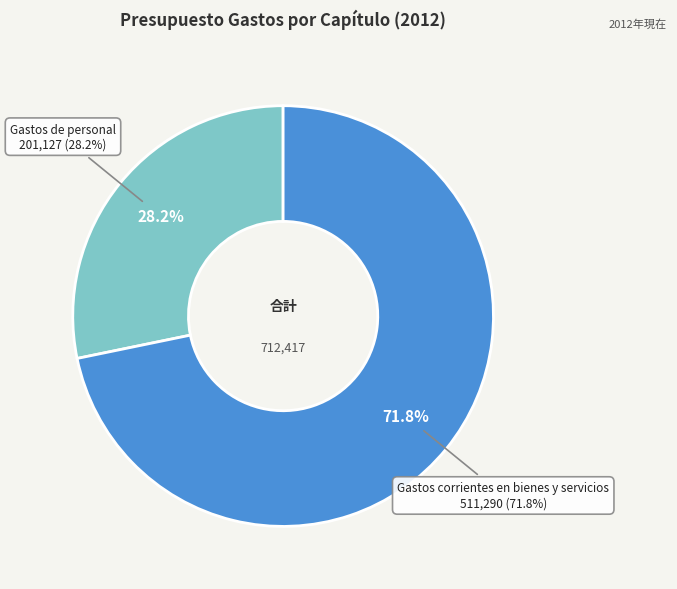

True or false: Gastos de personal accounts for 20% of the total.

False